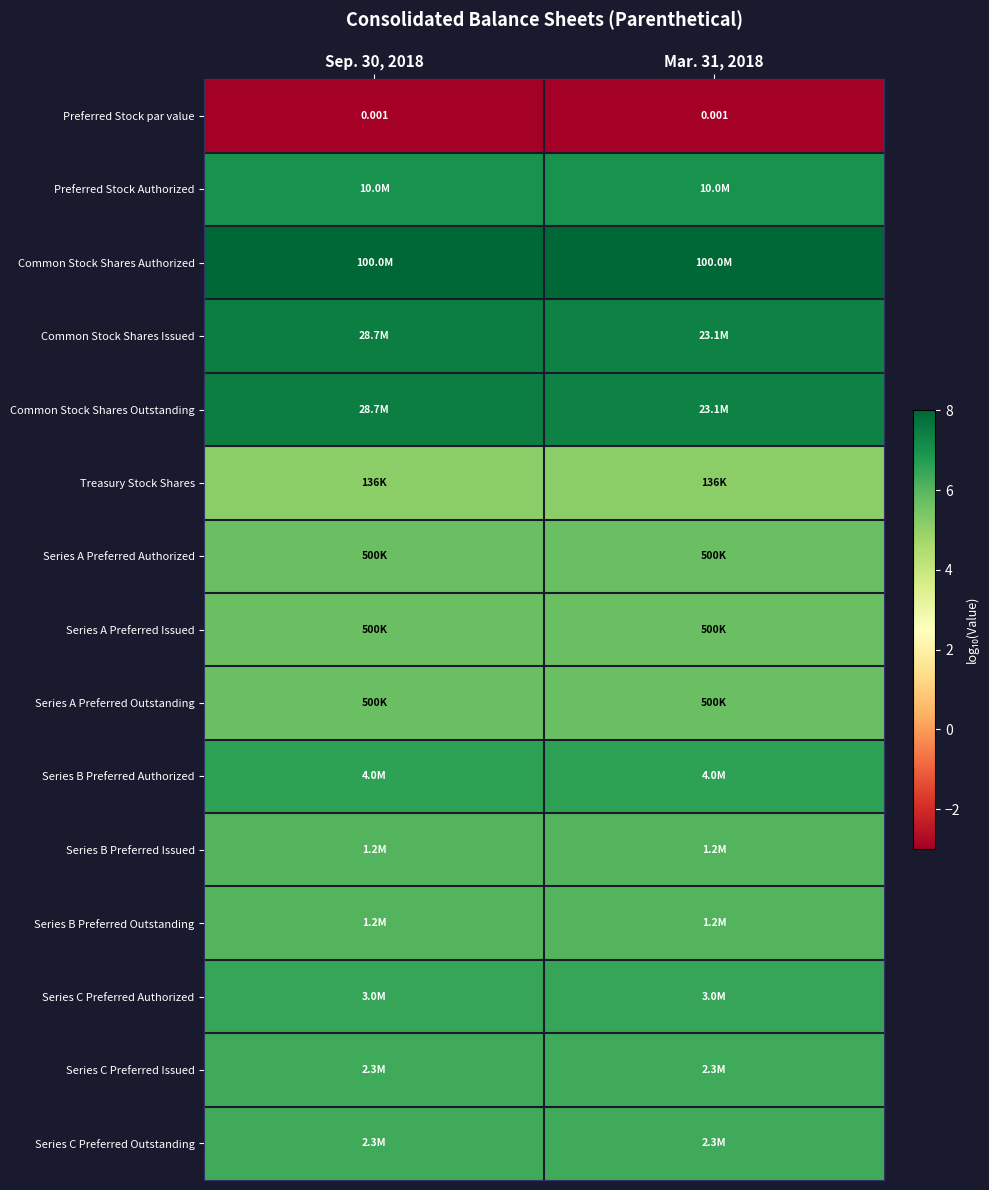

At which label does Series B Preferred Outstanding reach its minimum?

Sep. 30, 2018